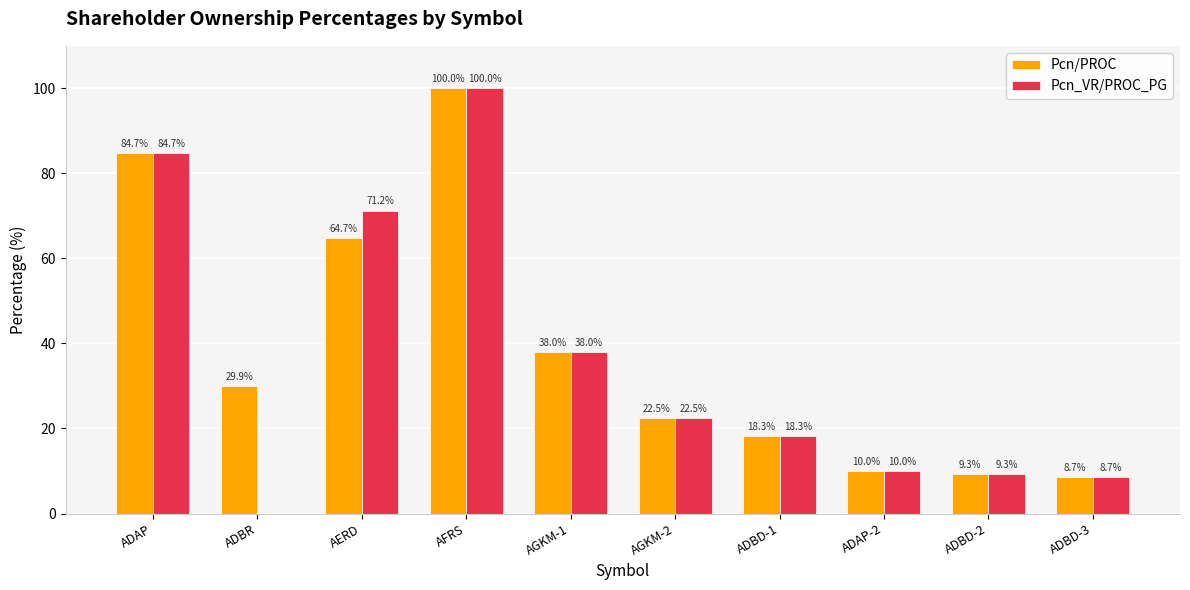

Reading left to right, transcribe all the data shown in this chart.

Pcn/PROC: ADAP=84.7	ADBR=29.9	AERD=64.7	AFRS=100.0	AGKM-1=38.0	AGKM-2=22.5	ADBD-1=18.3	ADAP-2=10.0	ADBD-2=9.3	ADBD-3=8.7
Pcn_VR/PROC_PG: ADAP=84.7	ADBR=0.0	AERD=71.2	AFRS=100.0	AGKM-1=38.0	AGKM-2=22.5	ADBD-1=18.3	ADAP-2=10.0	ADBD-2=9.3	ADBD-3=8.7